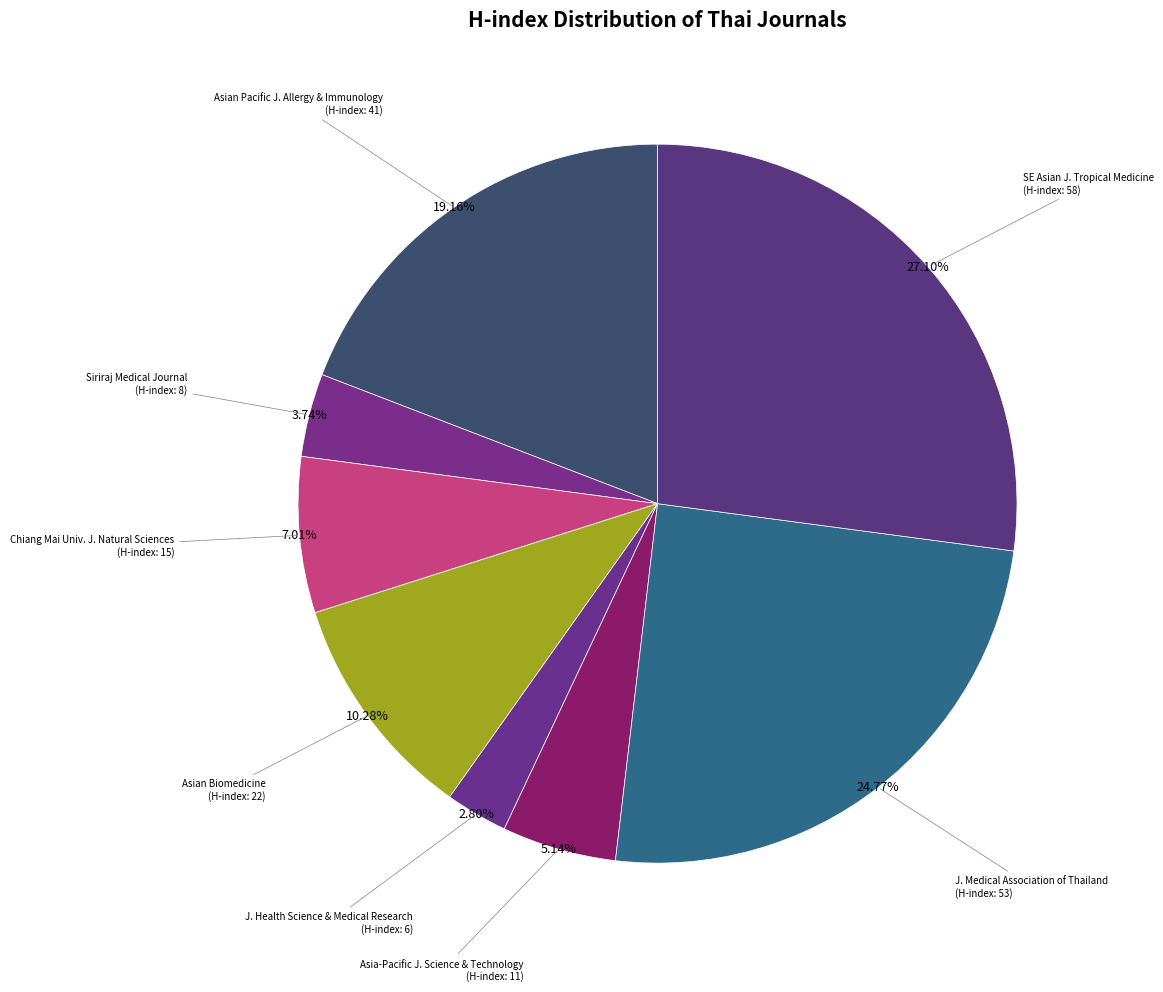

How many slices are in this pie chart?

8